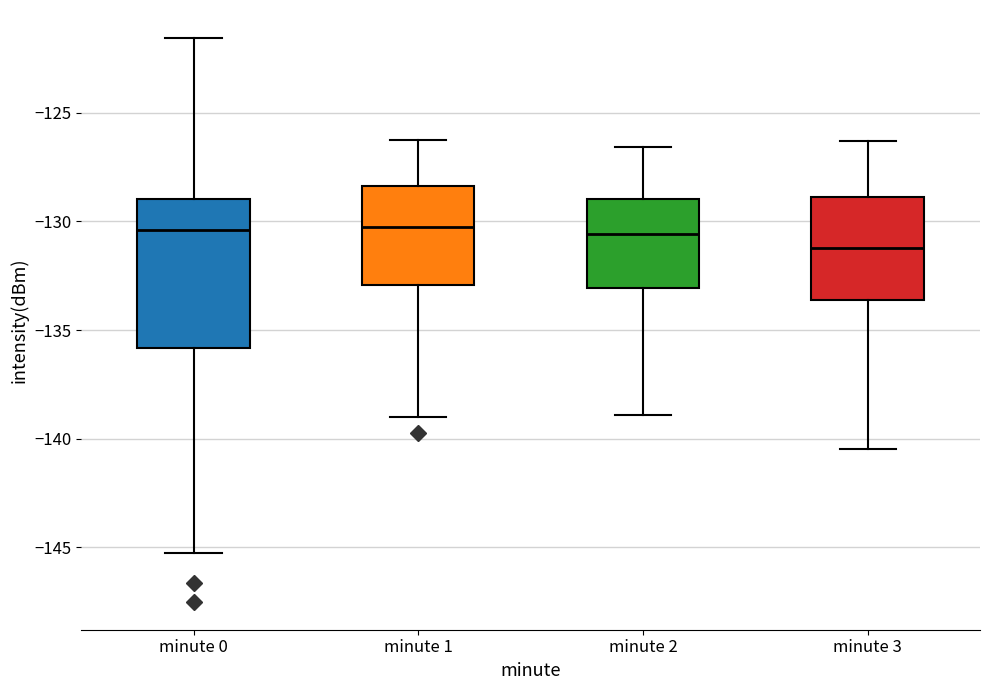

Where is the lower edge of the box for minute 2 on the y-axis? The values are not printed on the chart, so give them approximately, as read against the axis.

-133.0